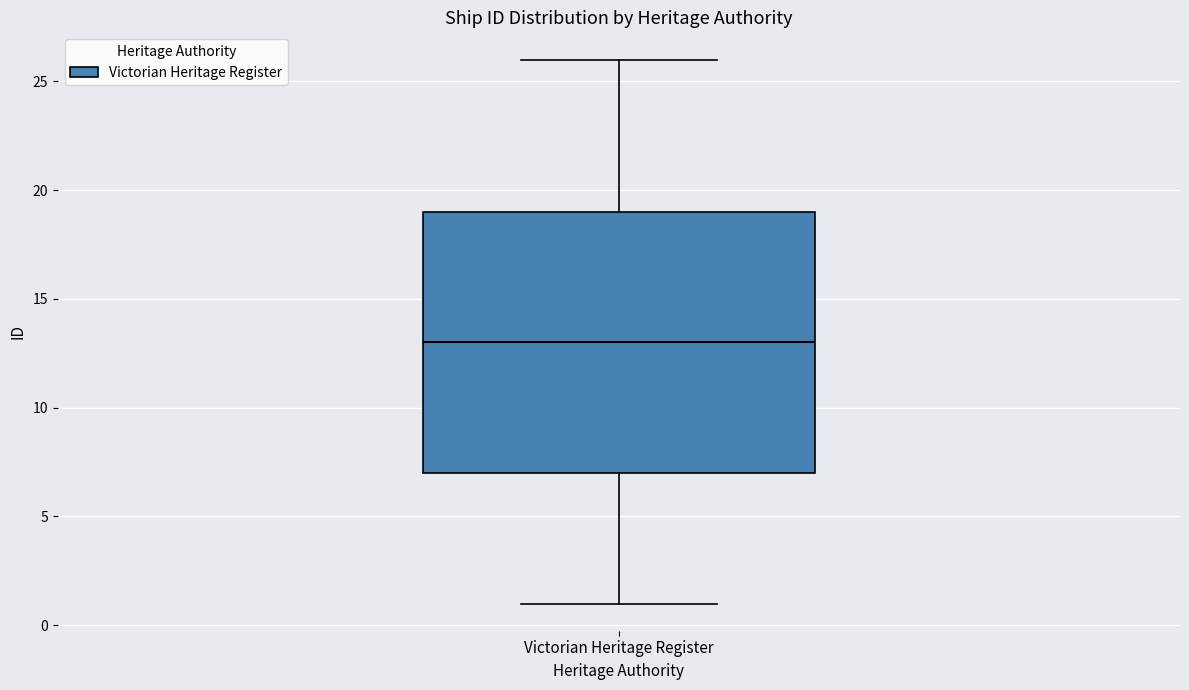

Where does the lower whisker of the box for Victorian Heritage Register end on the y-axis? The values are not printed on the chart, so give them approximately, as read against the axis.

1